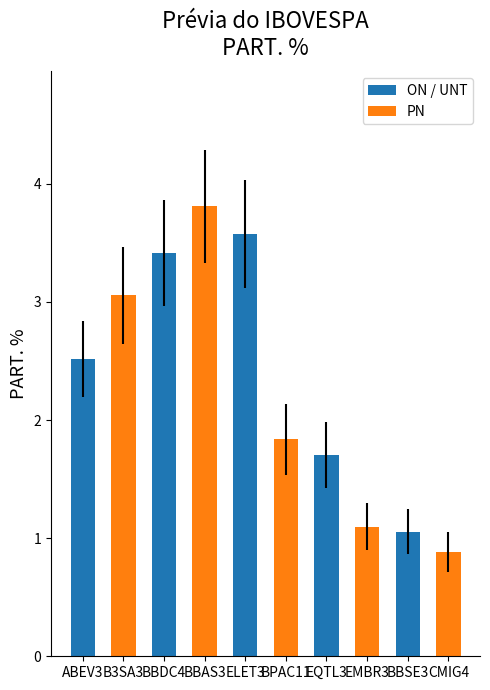

The value at BBAS3 is 3.8. True or false?

True